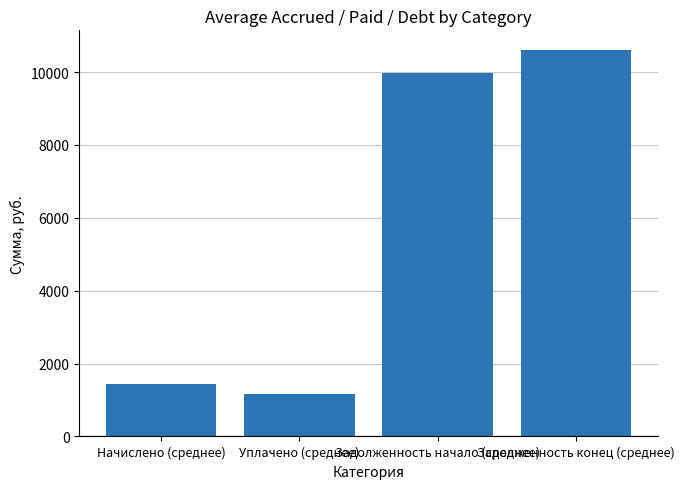

What is the average value?

5799.8